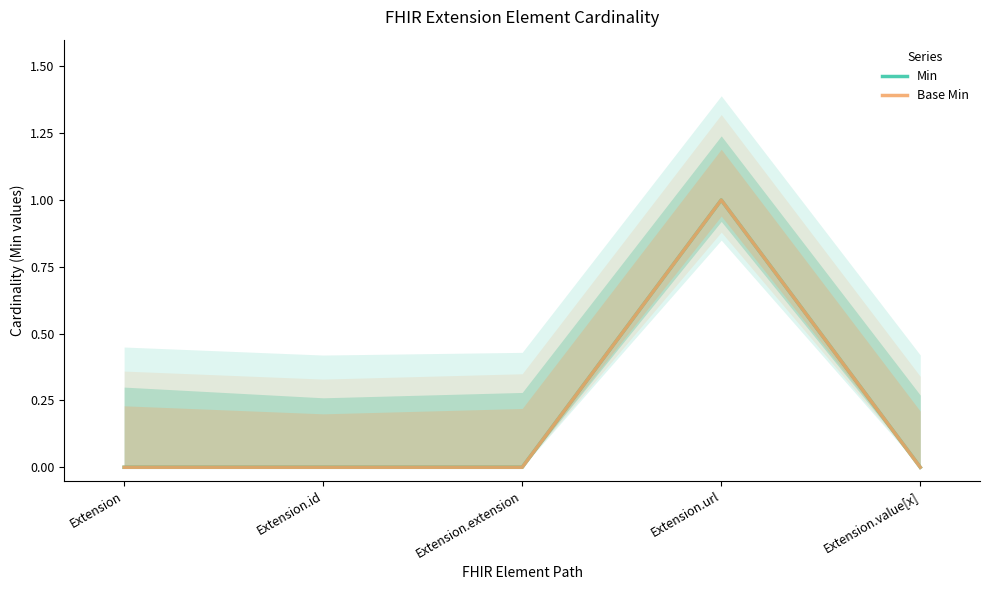

Does the chart have visible grid lines?

No